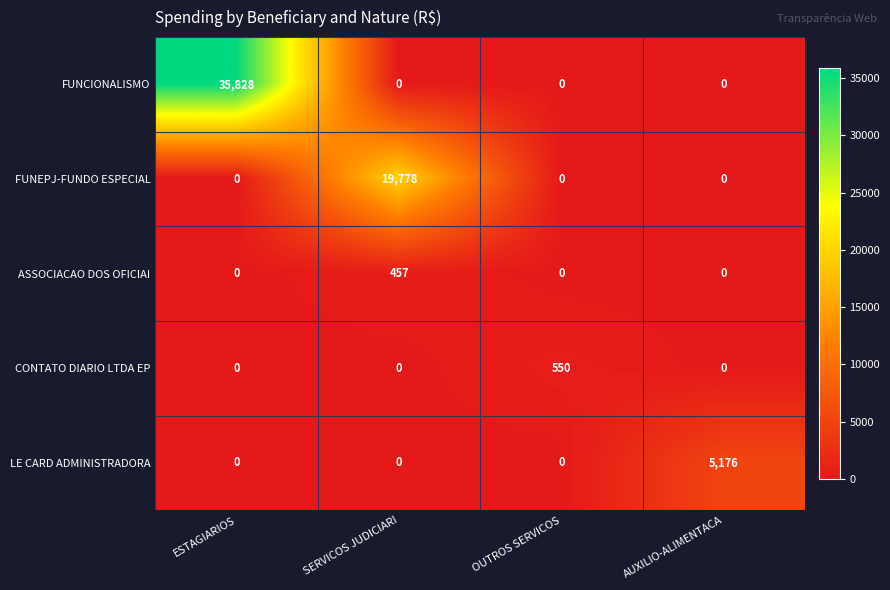

Reading right to left, transcribe all the data shown in this chart.

FUNCIONALISMO: AUXILIO-ALIMENTACA=0	OUTROS SERVICOS=0	SERVICOS JUDICIARI=0	ESTAGIARIOS=35828
FUNEPJ-FUNDO ESPECIAL: AUXILIO-ALIMENTACA=0	OUTROS SERVICOS=0	SERVICOS JUDICIARI=19778	ESTAGIARIOS=0
ASSOCIACAO DOS OFICIAI: AUXILIO-ALIMENTACA=0	OUTROS SERVICOS=0	SERVICOS JUDICIARI=457	ESTAGIARIOS=0
CONTATO DIARIO LTDA EP: AUXILIO-ALIMENTACA=0	OUTROS SERVICOS=550	SERVICOS JUDICIARI=0	ESTAGIARIOS=0
LE CARD ADMINISTRADORA: AUXILIO-ALIMENTACA=5176	OUTROS SERVICOS=0	SERVICOS JUDICIARI=0	ESTAGIARIOS=0